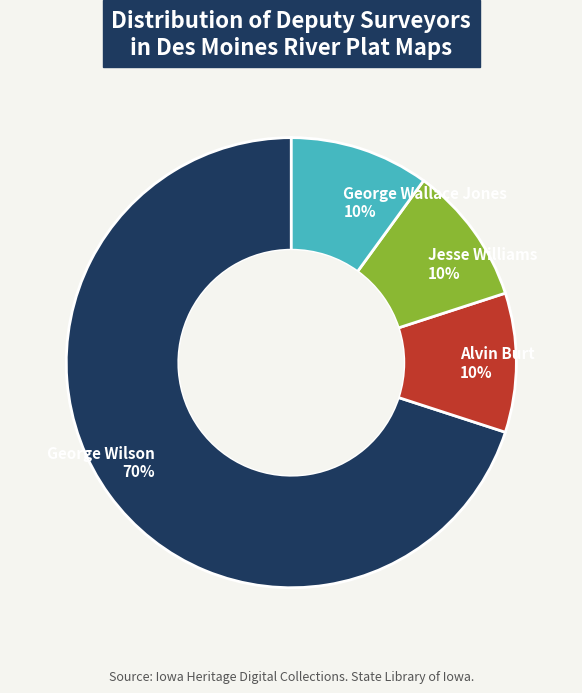

How many segments does this pie chart have?

4